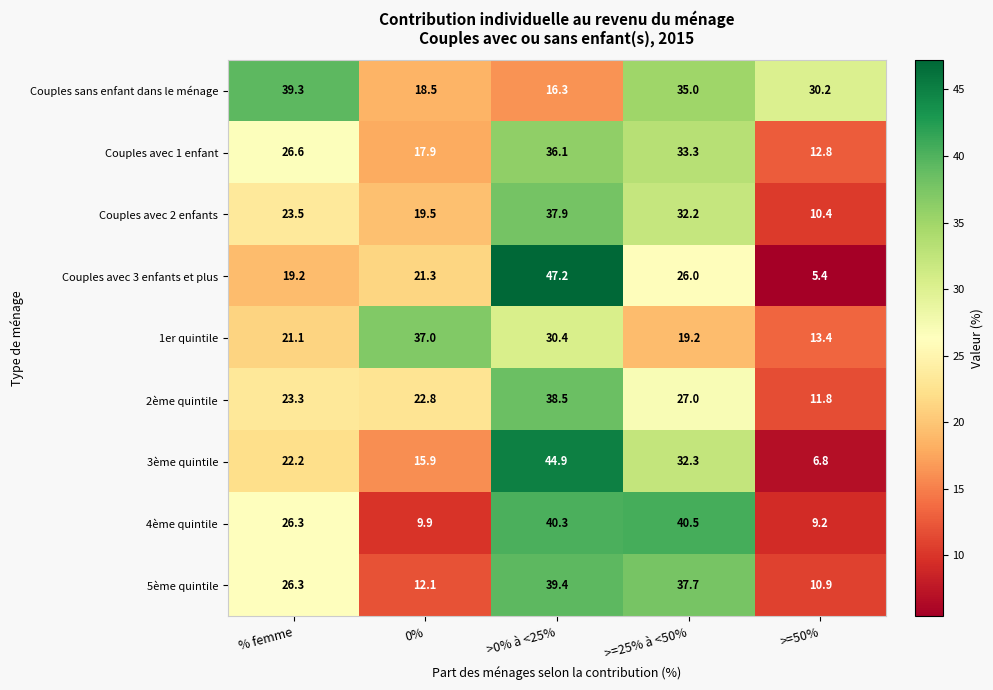

The Couples avec 1 enfant series shows 56.0 at >0% à <25%. True or false?

False